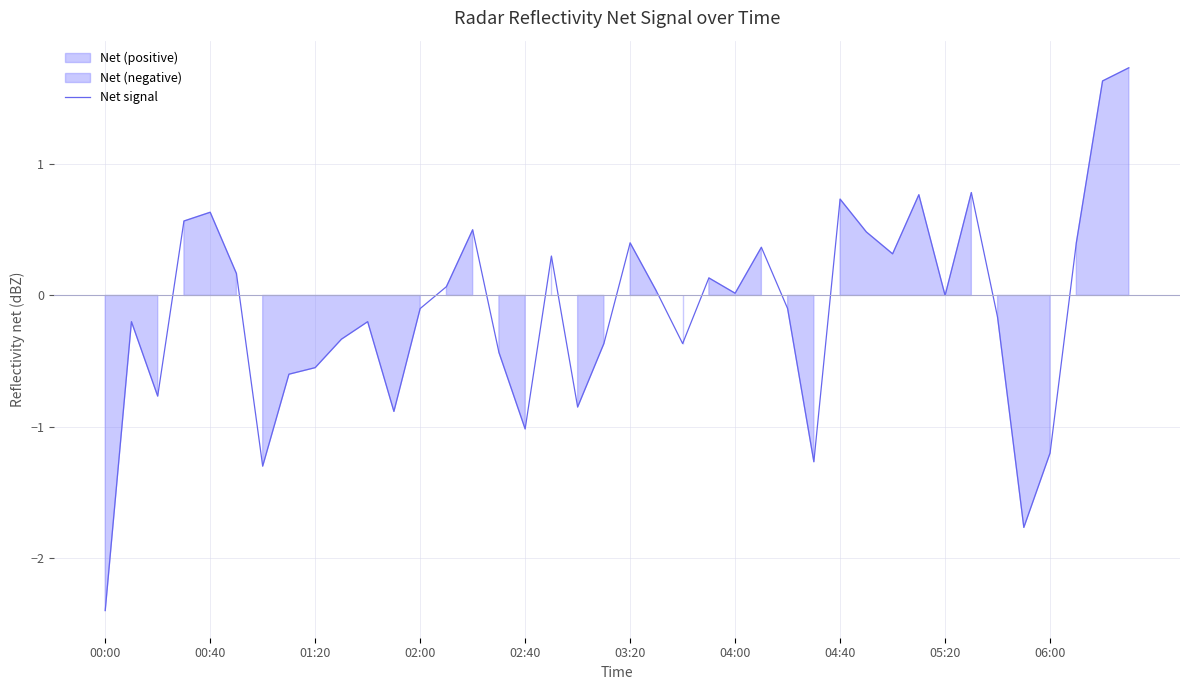

What is the lowest value of the Net signal series?

-2.4